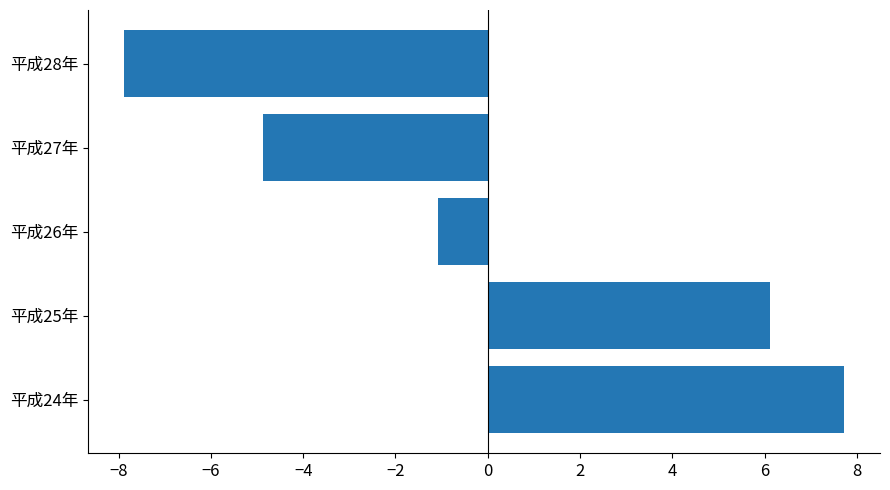

What value does the data have at 平成28年?

-7.9